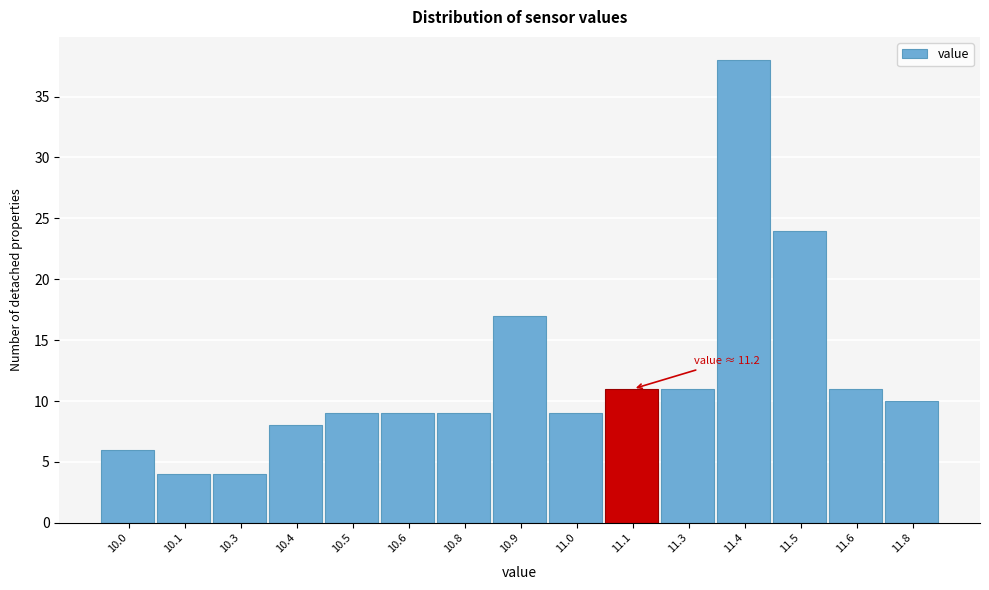

Reading left to right, list all the values displayed in this chart.

10.0=6	10.1=4	10.3=4	10.4=8	10.5=9	10.6=9	10.8=9	10.9=17	11.0=9	11.1=11	11.3=11	11.4=38	11.5=24	11.6=11	11.8=10